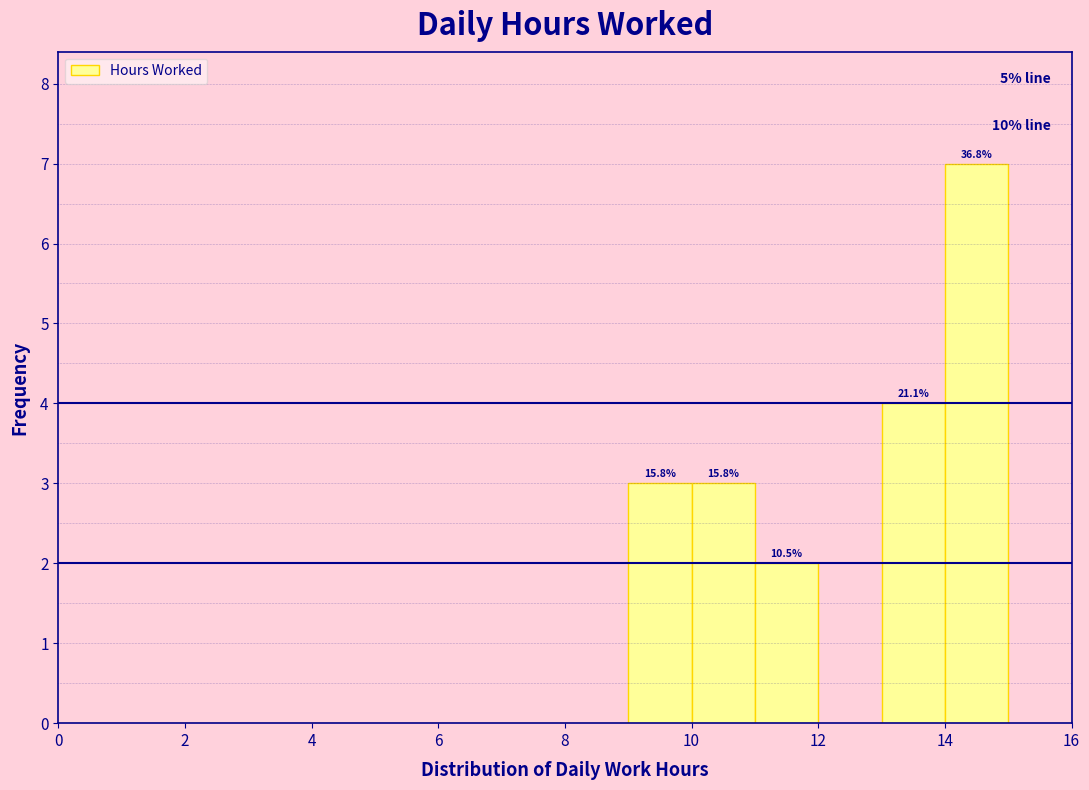

Over which range of the x-axis is the bar tallest?

14 to 15